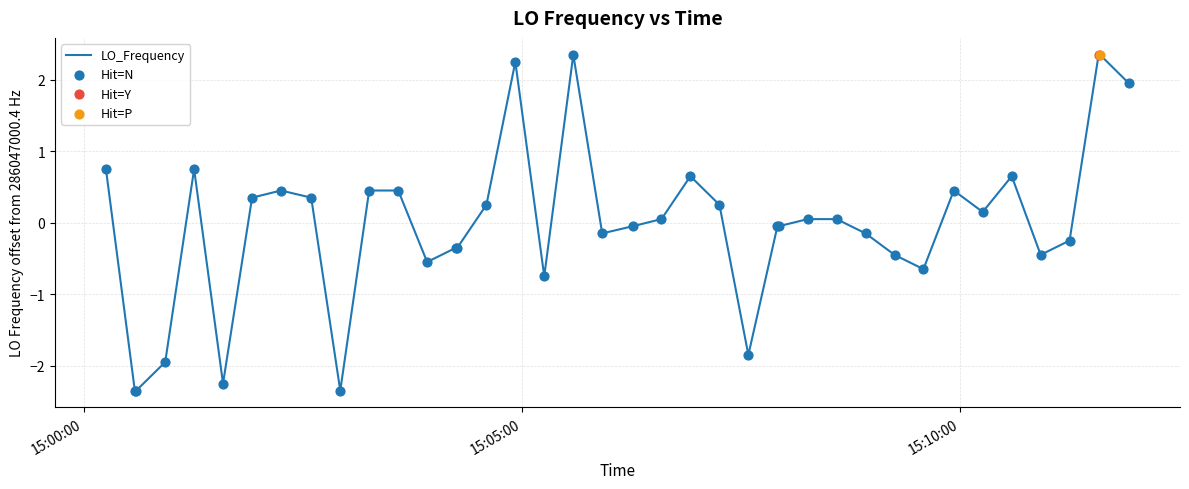

What is the smallest value displayed?

-2.3